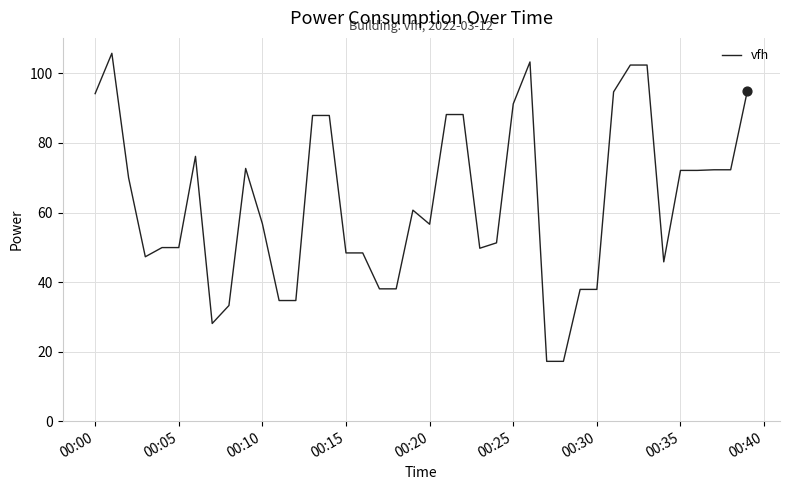

What is the difference between the maximum and minimum values?

88.6